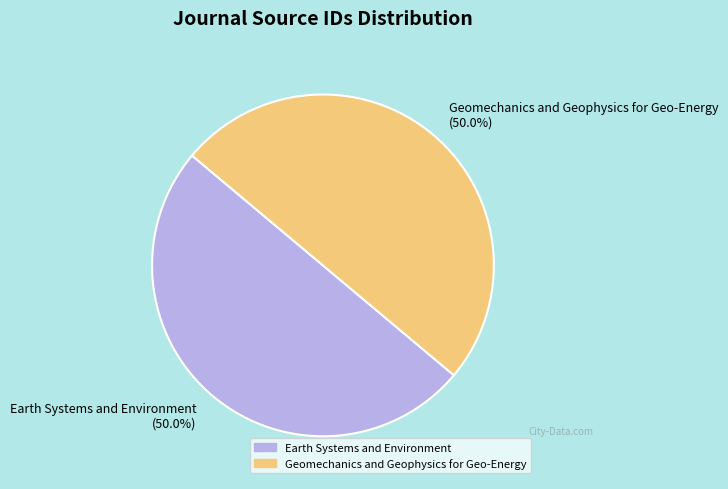

Combined, do Earth Systems and Environment and Geomechanics and Geophysics for Geo-Energy account for over 50%?

Yes